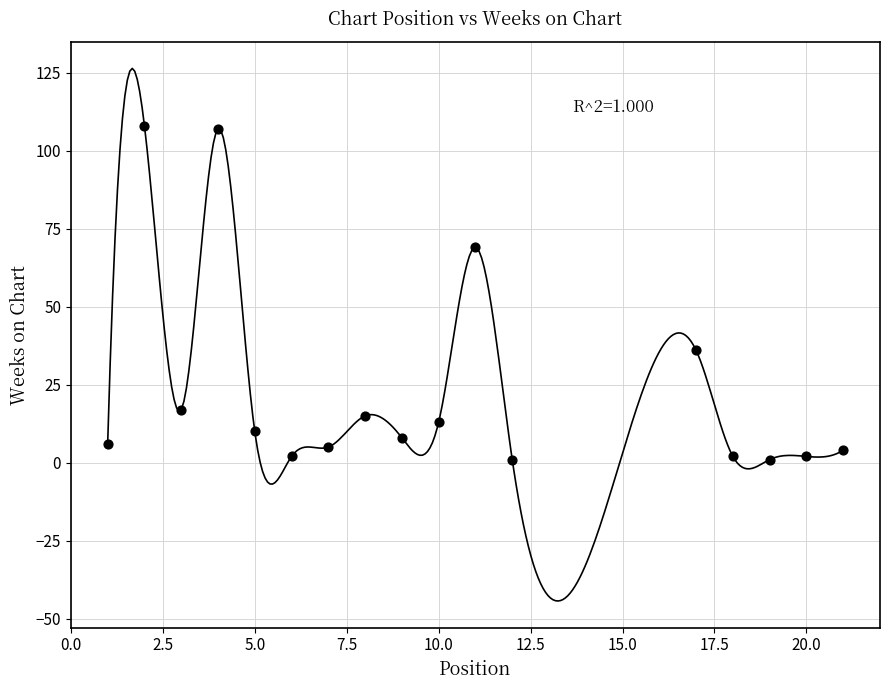

What is the range of X values (max minus min)?

20